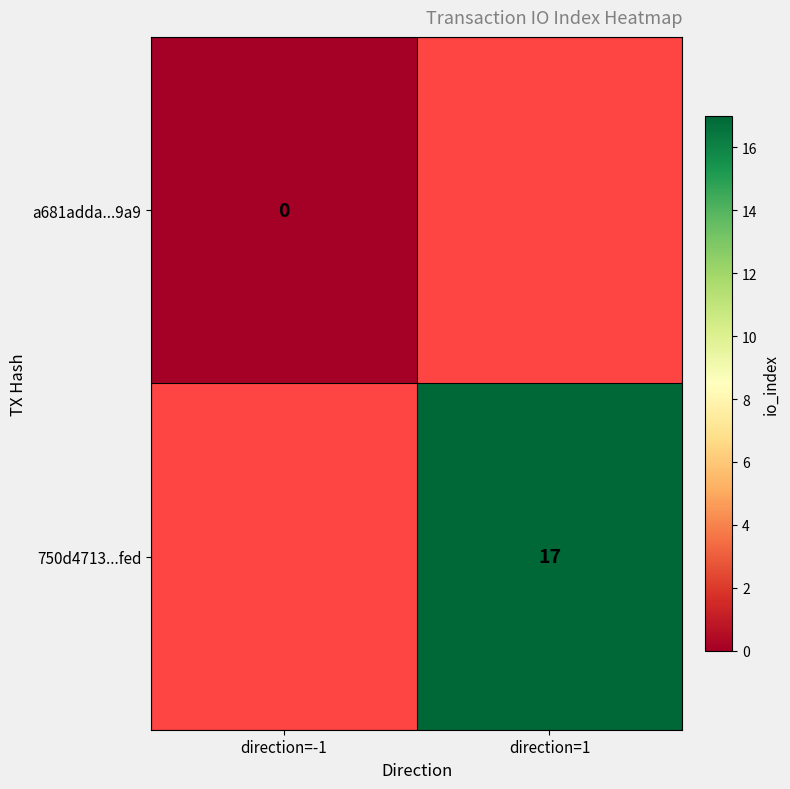

Is it true that a681adda...9a9 equals 0.0 at direction=-1?

True